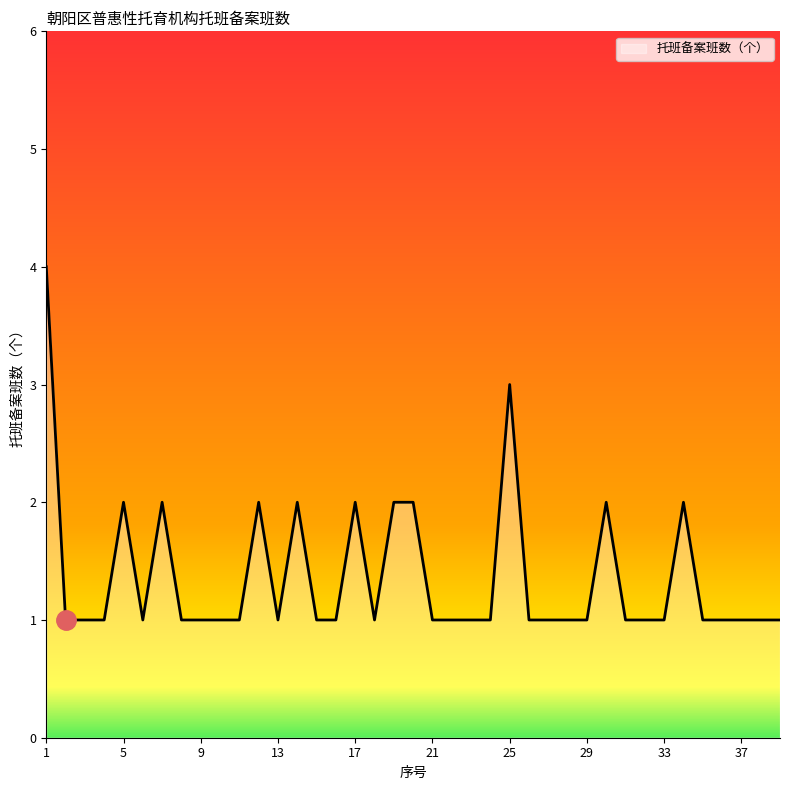

What is the difference between the maximum and minimum values?

3